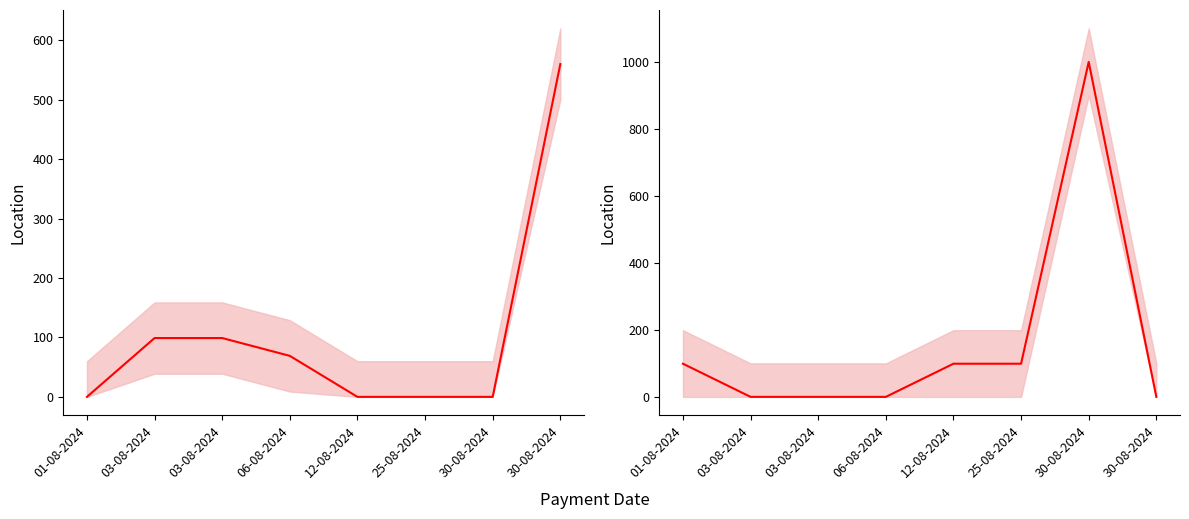

Where do Online and Cash first cross each other?

01-08-2024 and 03-08-2024